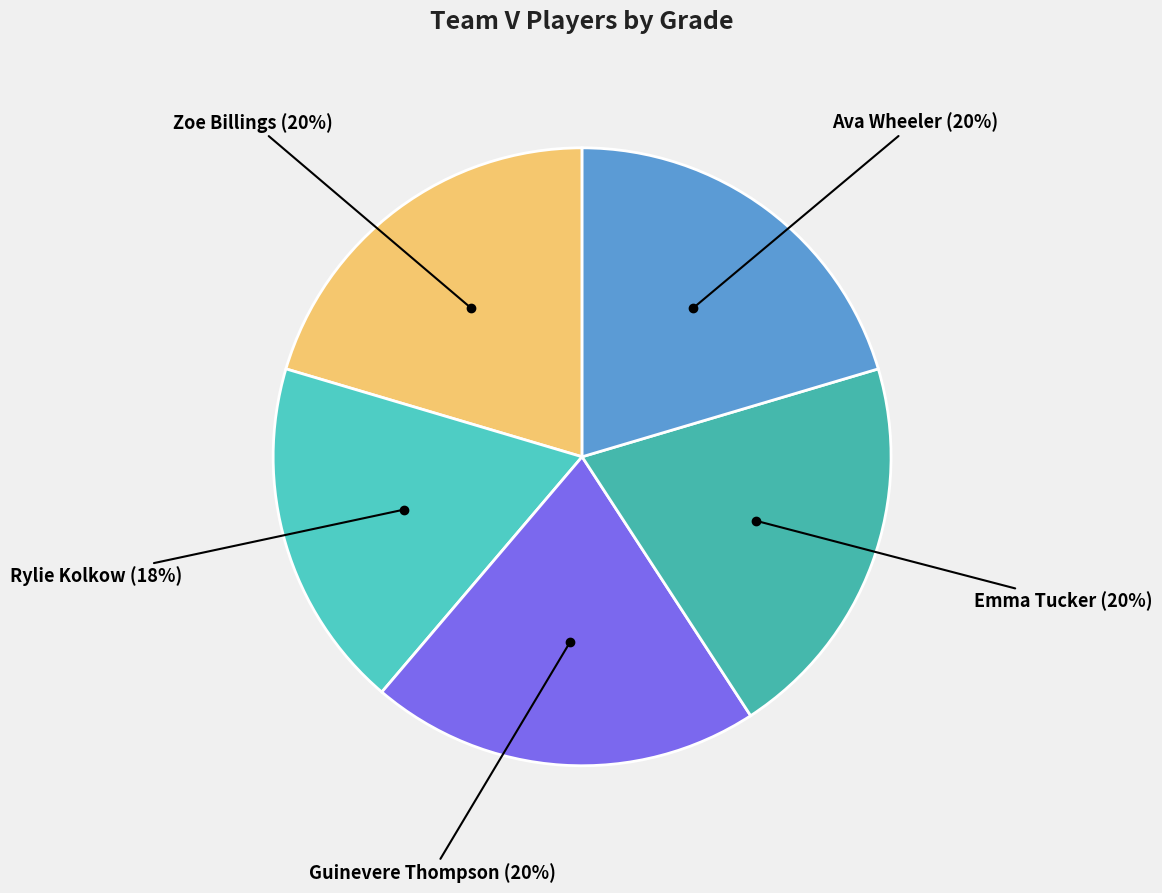

To the nearest percent, what is the difference between the largest and smallest slice percentages?

2%